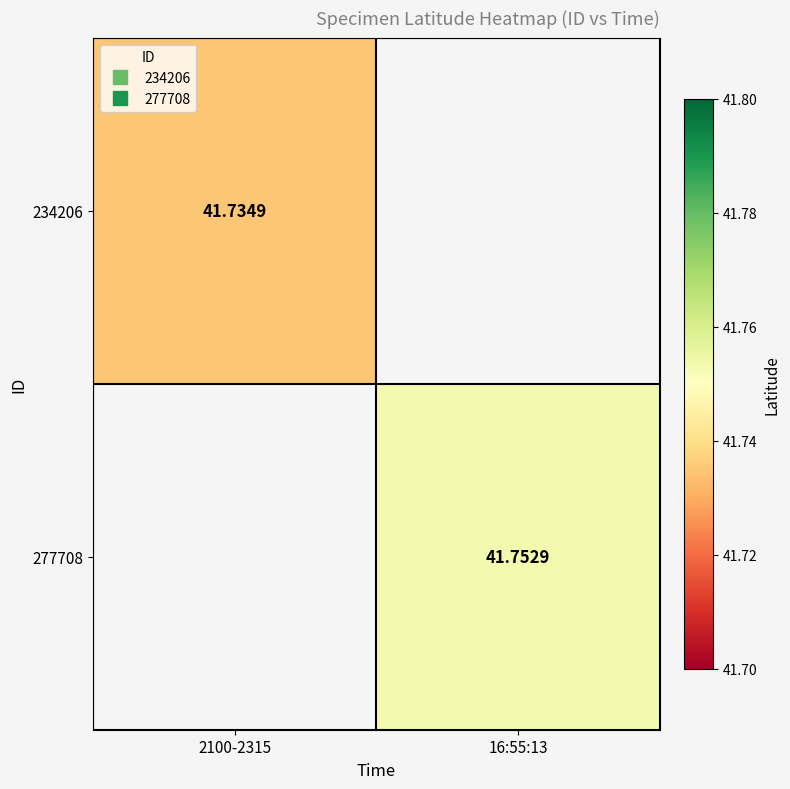

Between 2100-2315 and 16:55:13, which is larger?

16:55:13